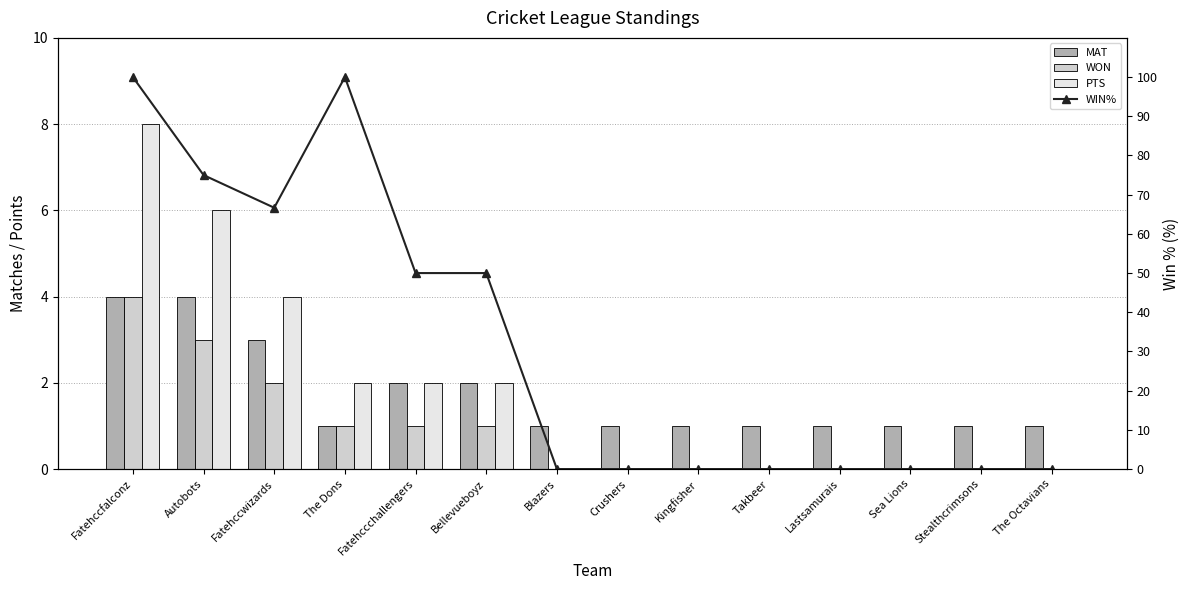

What position from the right is Blazers?

8